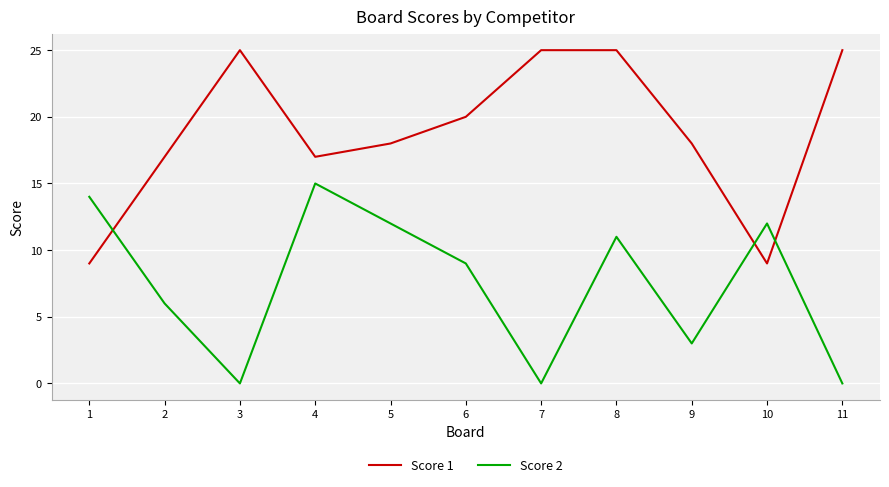

At which label does Score 2 reach its peak?

4